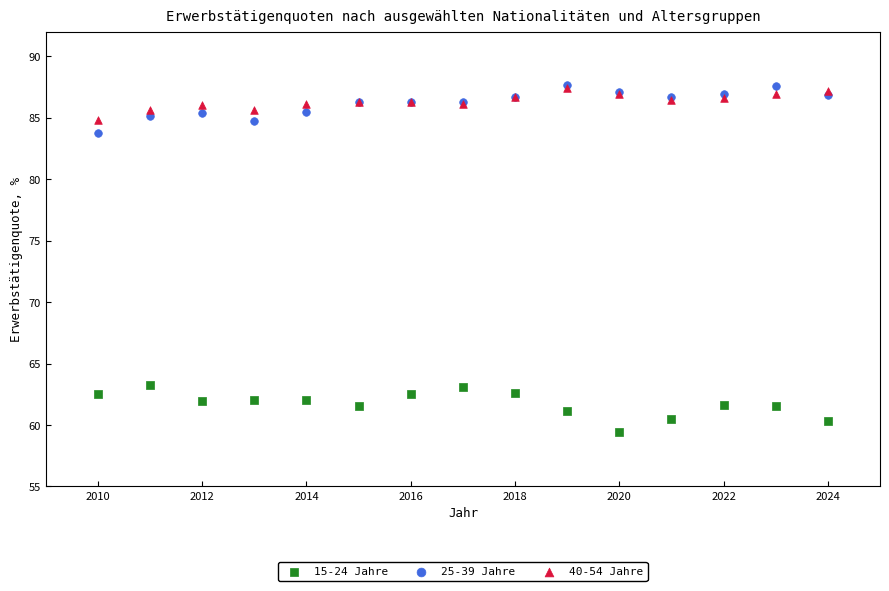

Which series contains the lowest Y value?

15-24 Jahre